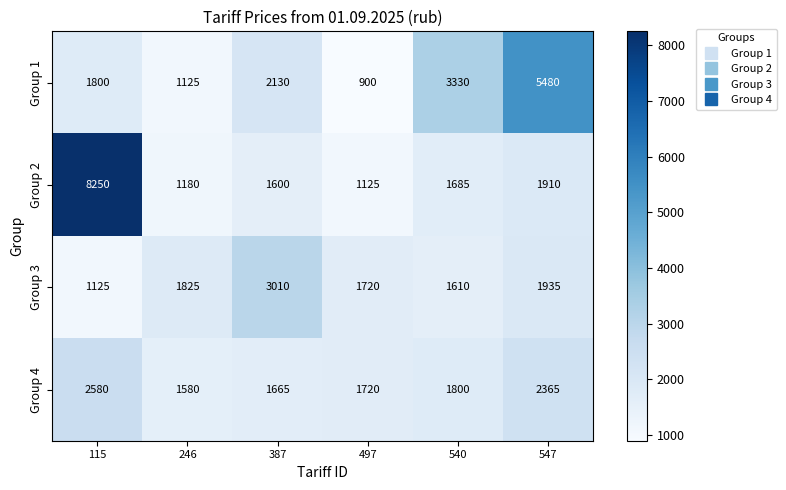

List the series in order of their peak value, lowest first.

Group 4, Group 3, Group 1, Group 2